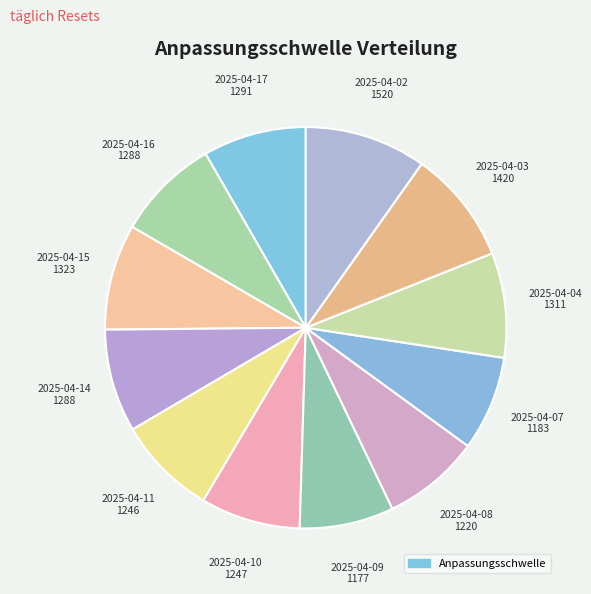

Count the number of slices in the pie.

12